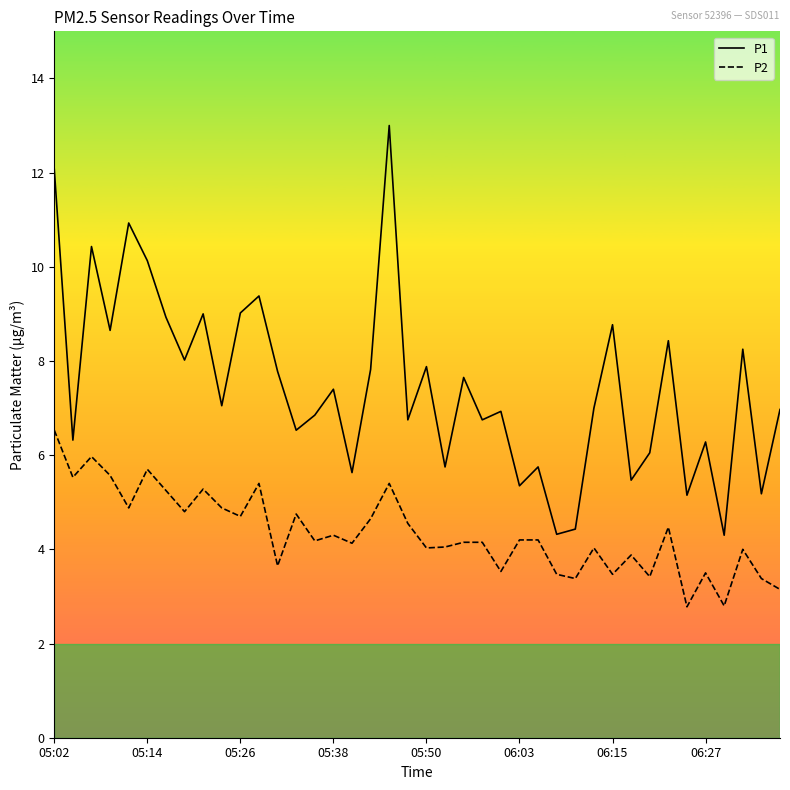

What is the lowest value of the P1 series?

4.3